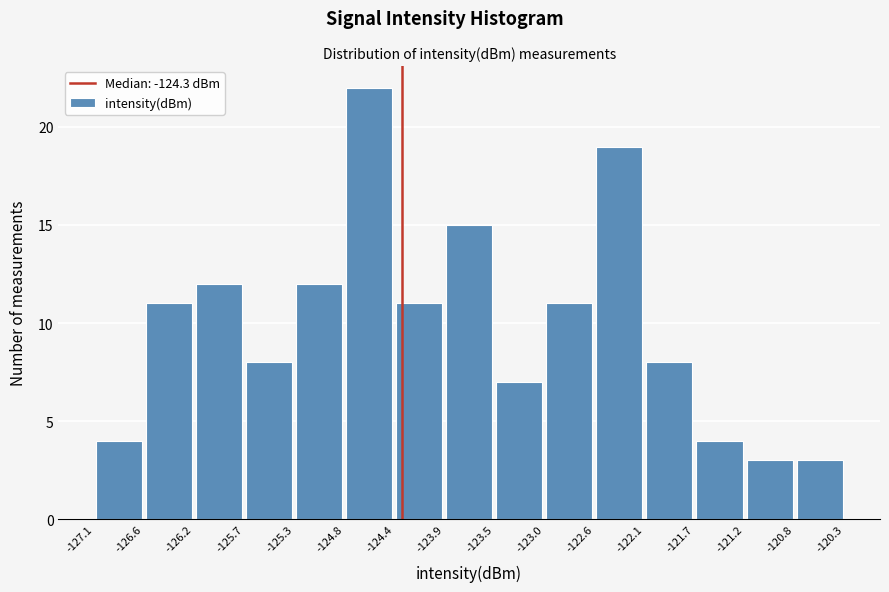

Reading left to right, transcribe this chart: for each bar, give the range it covers on the x-axis and its height. The values are not printed on the chart, so give them approximately, as read against the axis.

-127.1 to -126.6: 4
-126.6 to -126.2: 11
-126.2 to -125.7: 12
-125.7 to -125.3: 8
-125.3 to -124.8: 12
-124.8 to -124.4: 22
-124.4 to -123.9: 11
-123.9 to -123.5: 15
-123.5 to -123.0: 7
-123.0 to -122.6: 11
-122.6 to -122.1: 19
-122.1 to -121.7: 8
-121.7 to -121.2: 4
-121.2 to -120.8: 3
-120.8 to -120.3: 3